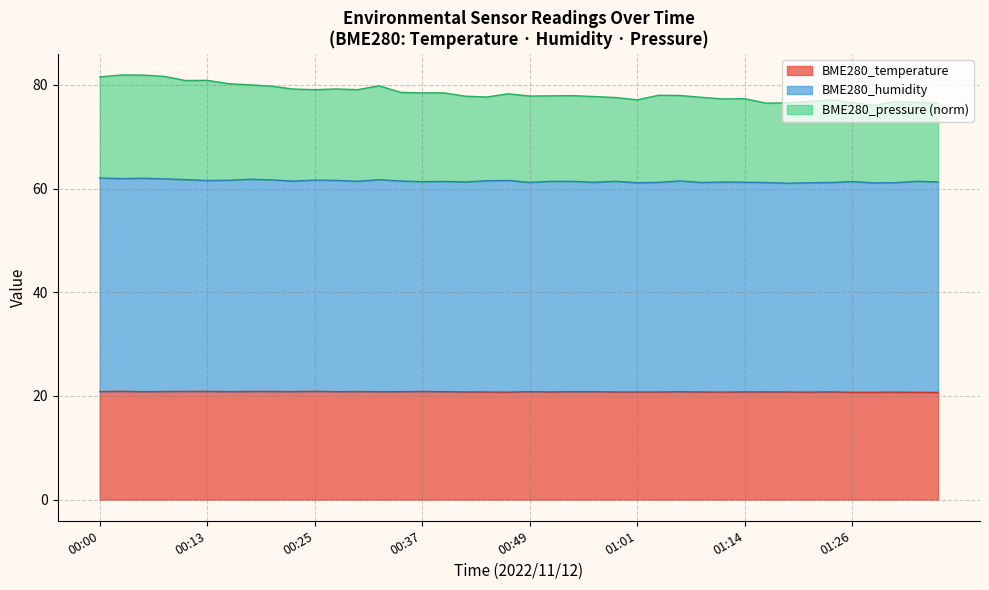

What is the difference between the second highest and minimum values in the BME280_temperature series?

0.2